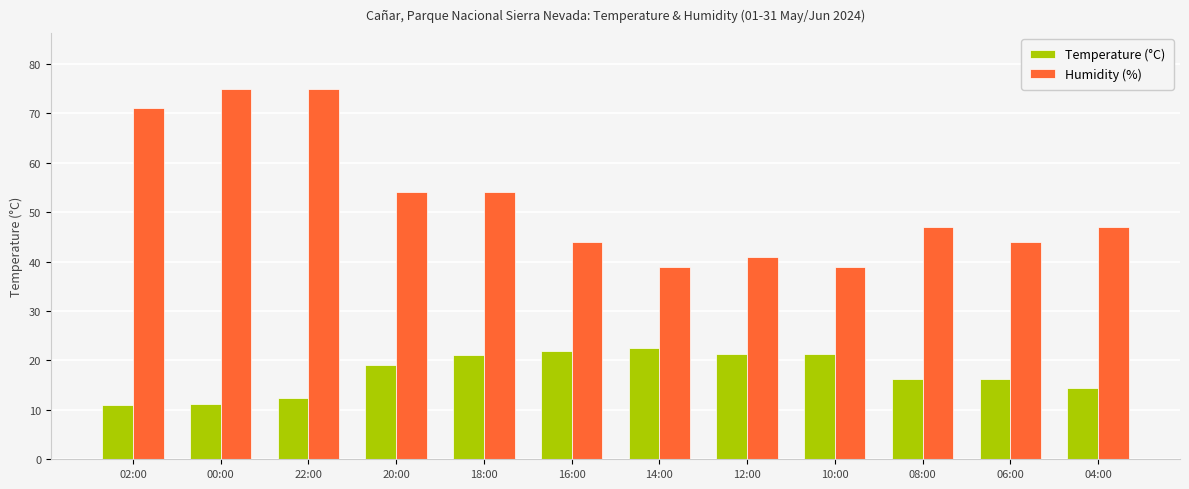

Rank the series by their maximum value, from highest to lowest.

Humidity (%), Temperature (°C)